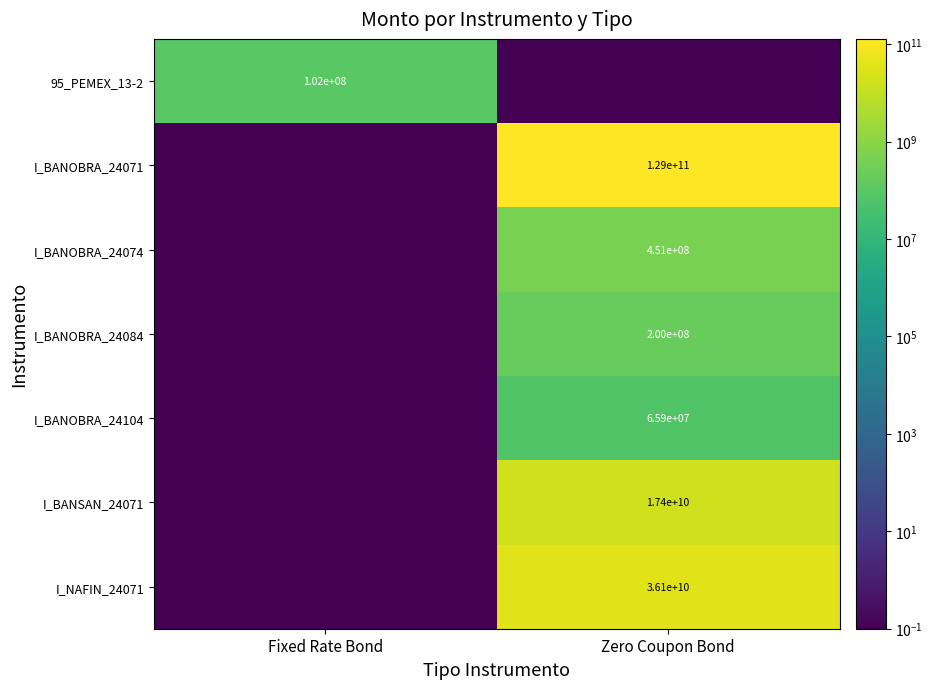

Is it true that I_BANSAN_24071 equals 25988038727.5 at Zero Coupon Bond?

False